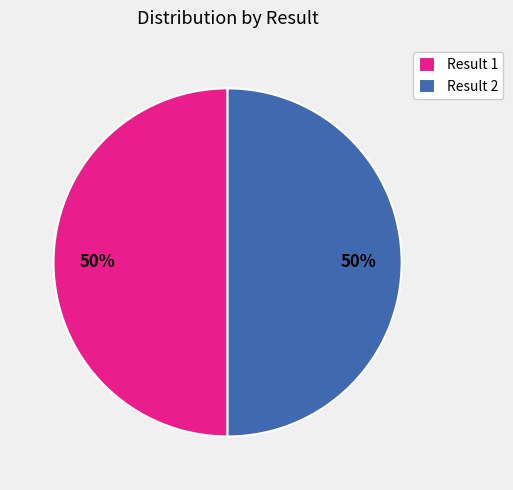

True or false: Result 2 accounts for 50% of the total.

True